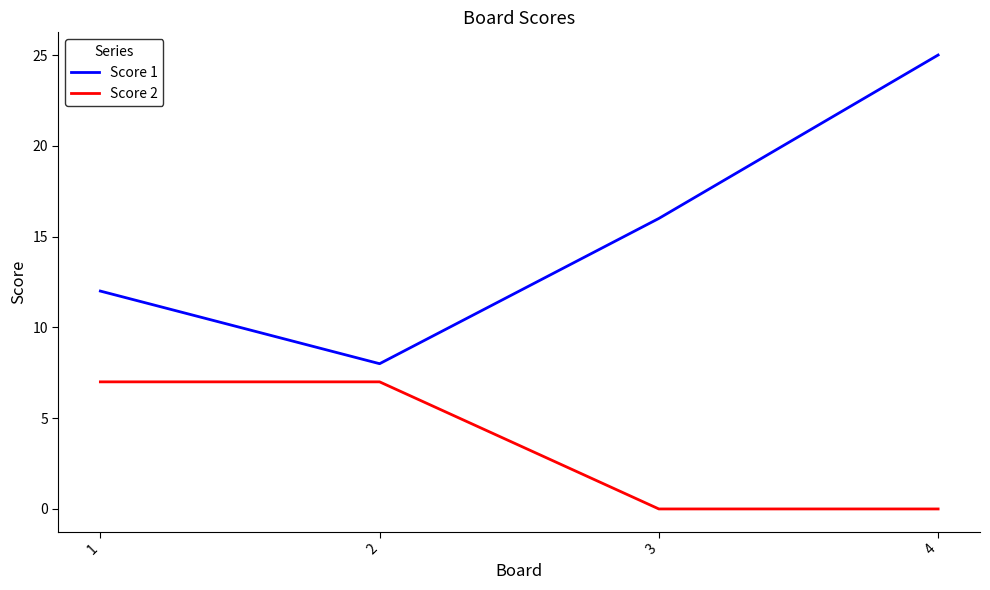

Which series has the largest total across all categories?

Score 1